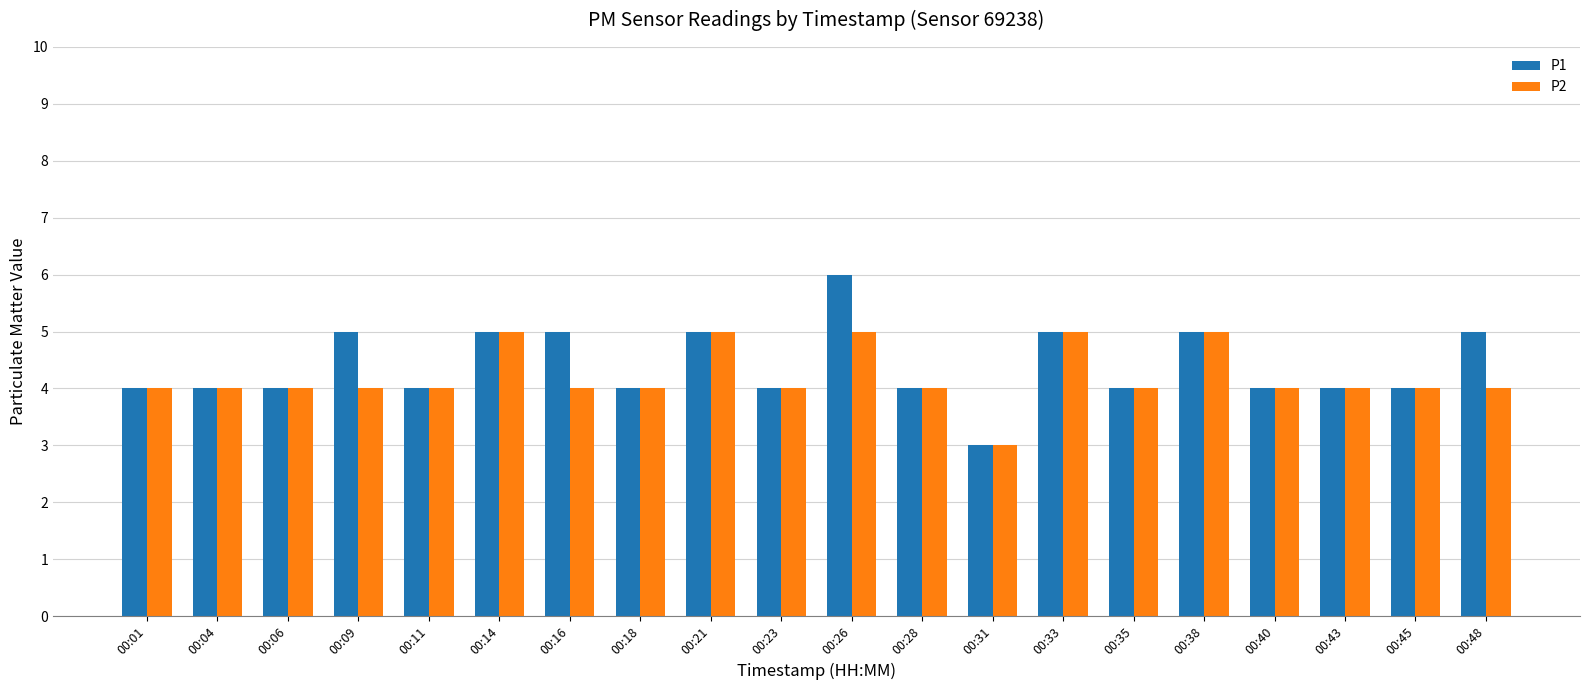

What is the value of the P1 bar at the 1st from the left?

4